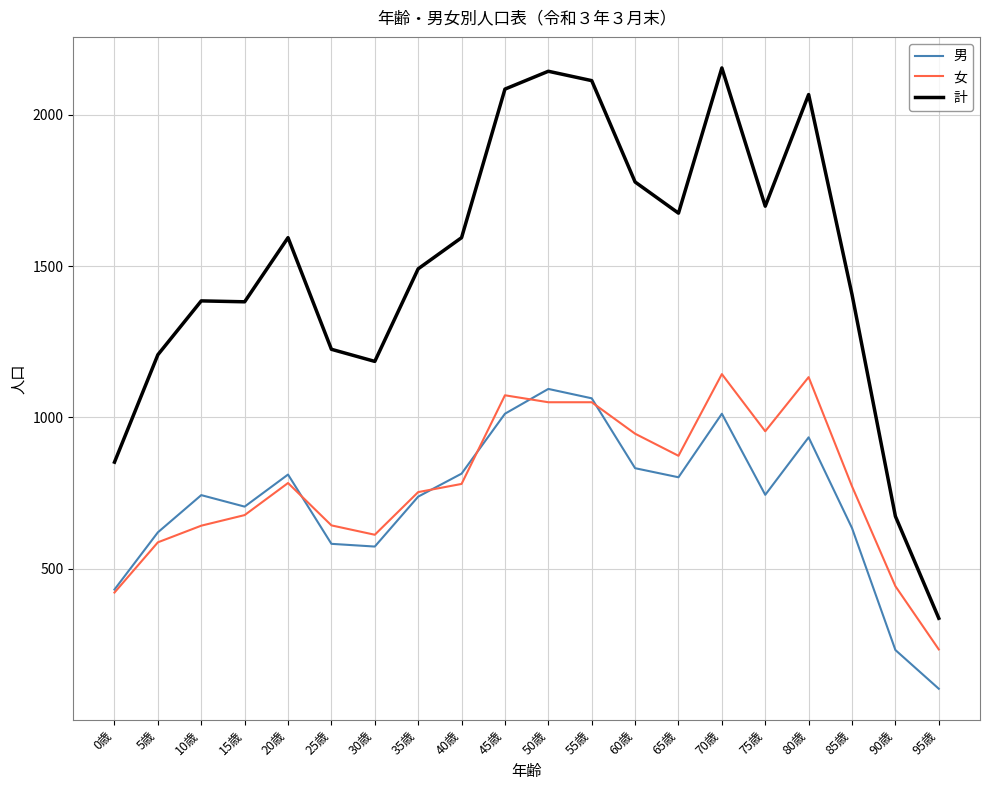

Which series has the widest spread of values?

計